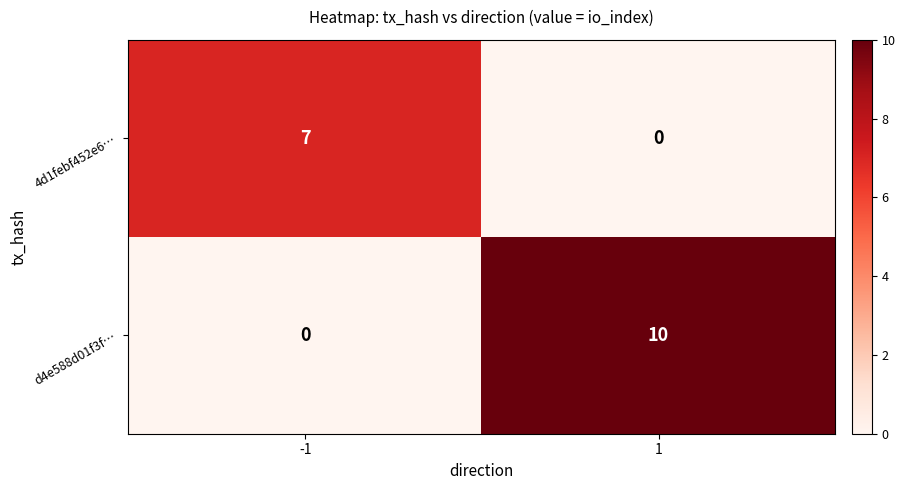

What is the sum of the 4d1febf452e6… values at 1 and -1?

7